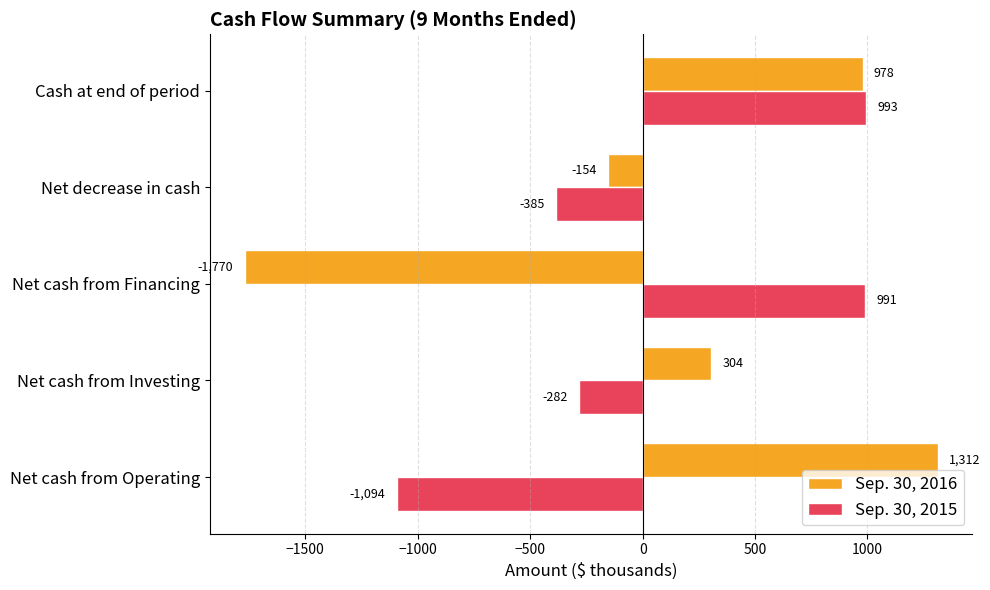

What are all the series names shown in the legend?

Sep. 30, 2016, Sep. 30, 2015